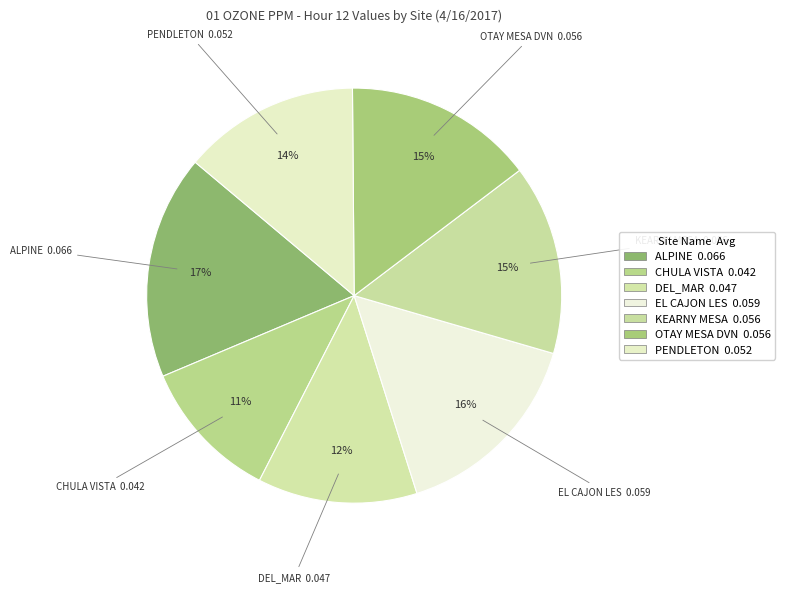

To the nearest percent, what is the combined percentage of KEARNY MESA and PENDLETON?

29%